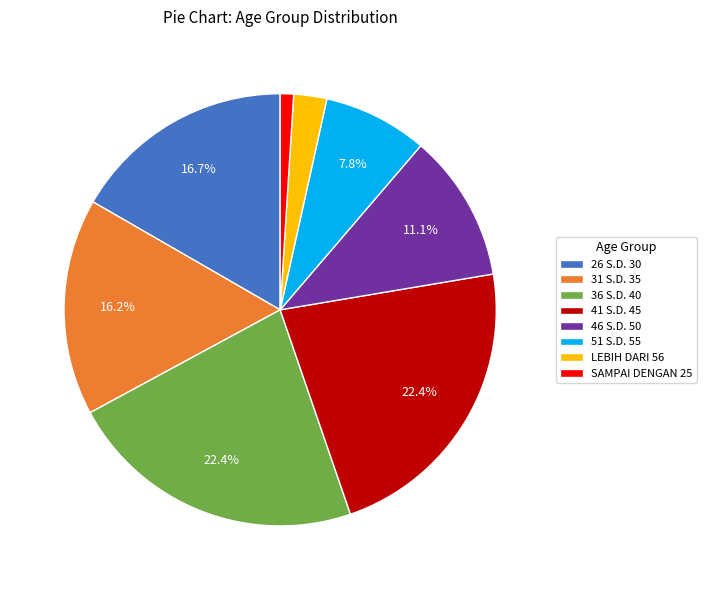

Which slice is the smallest?

SAMPAI DENGAN 25